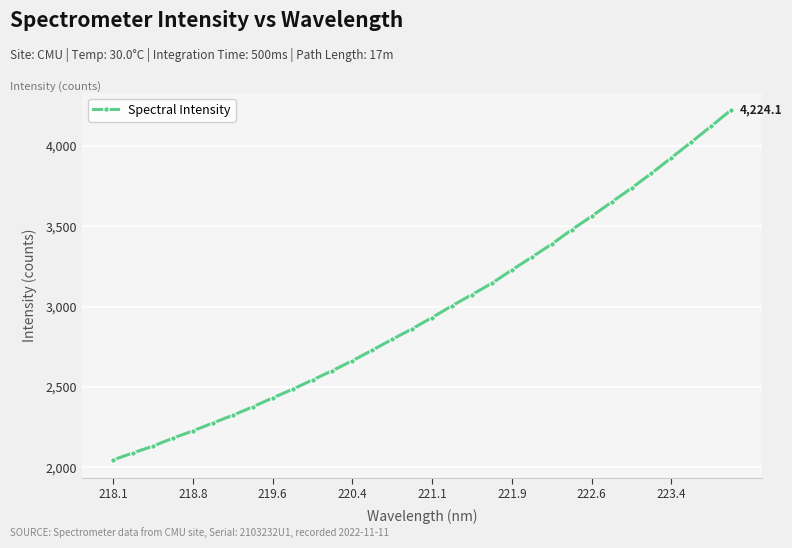

What is the difference between the maximum and minimum values?

2178.6